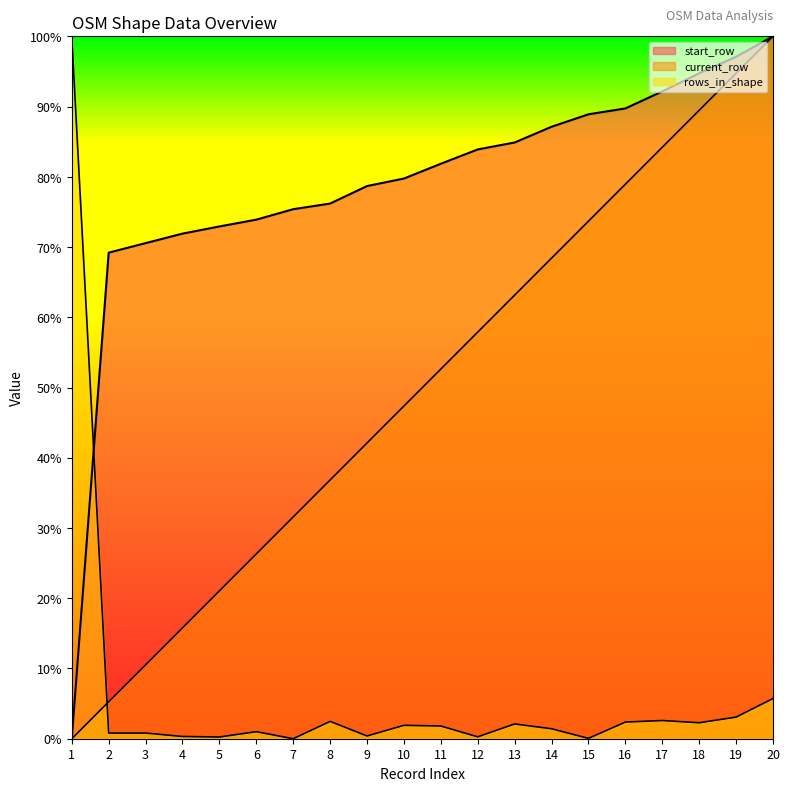

How many categories are shown in the chart?

20